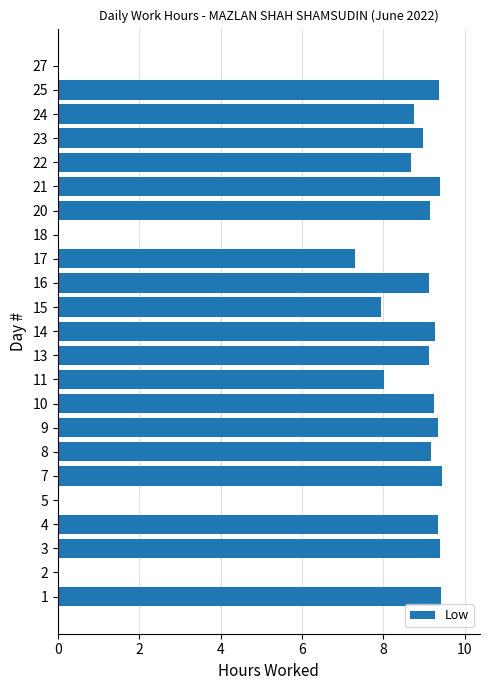

What is the change in value from 8 to 27?

-9.2